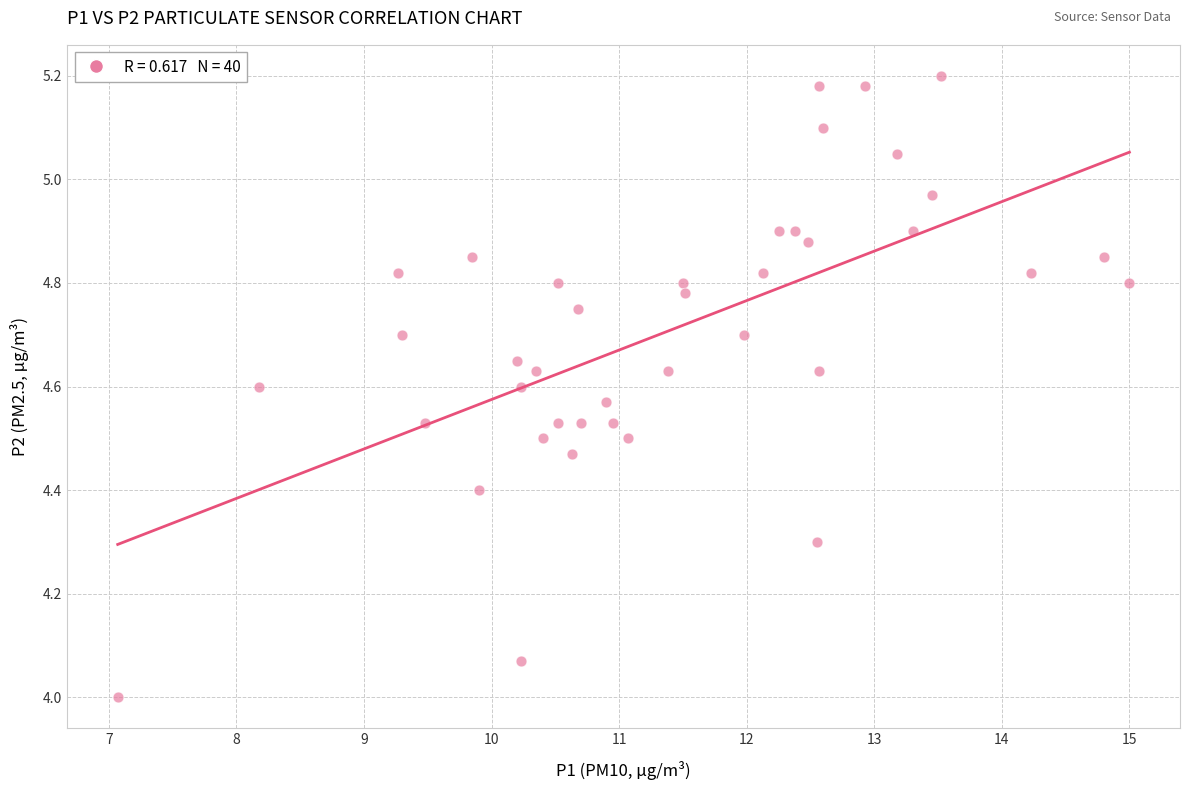

What is the range of X values (max minus min)?

7.9